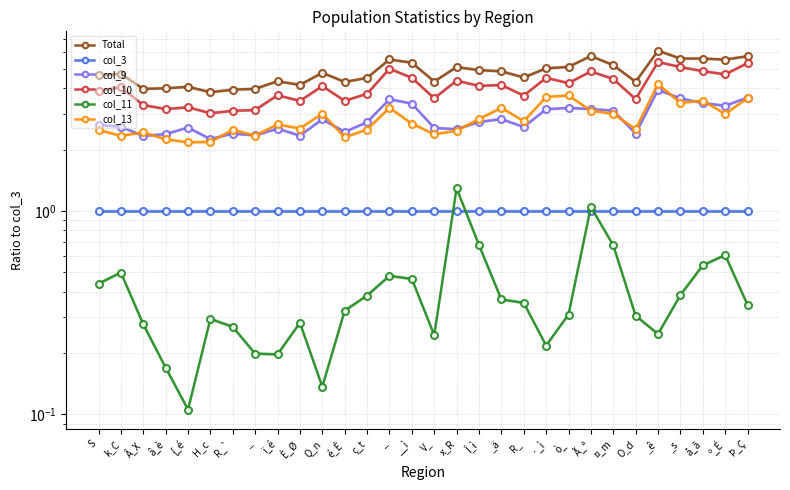

Which series has the widest spread of values?

col_10